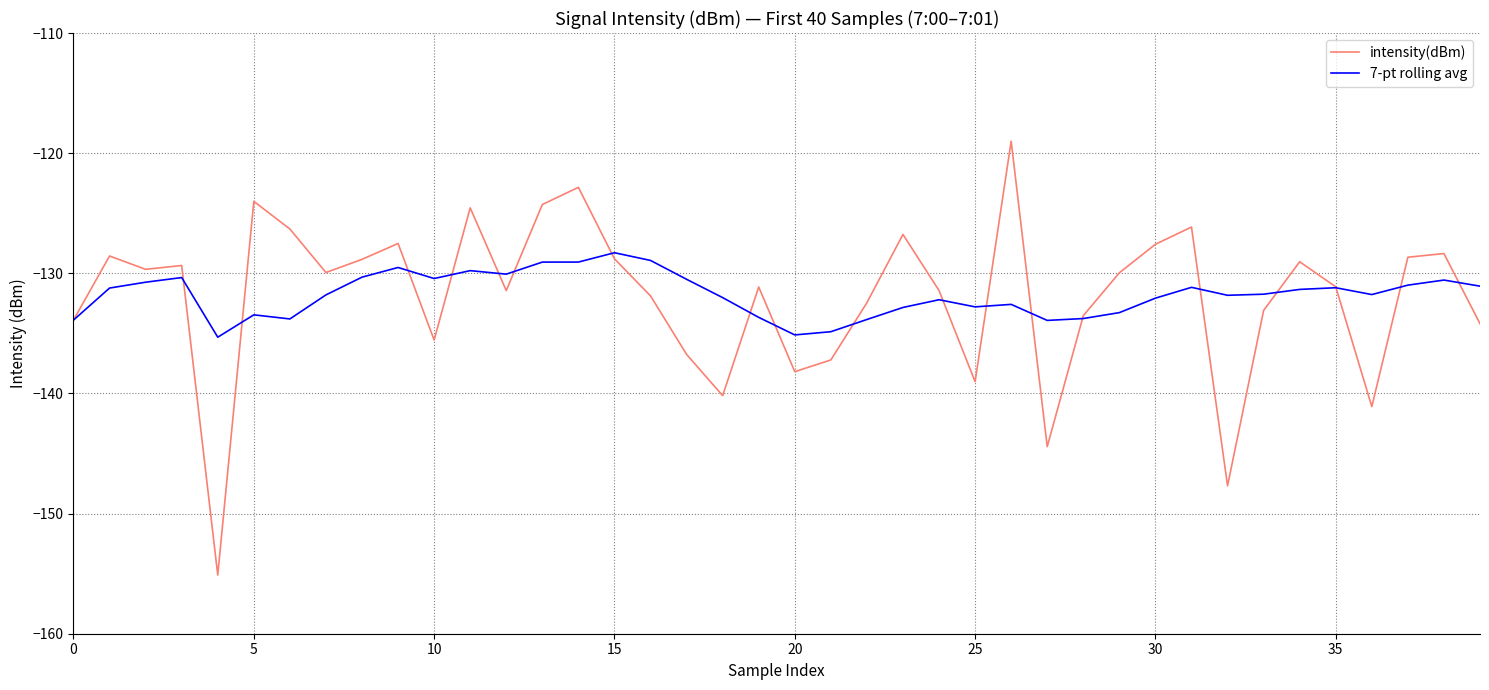

What is the minimum value for intensity(dBm)?

-155.1